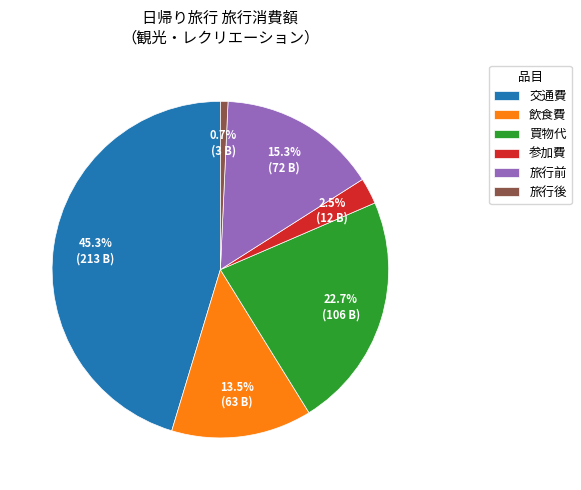

How much of the chart is everything except 旅行前?

84.7%